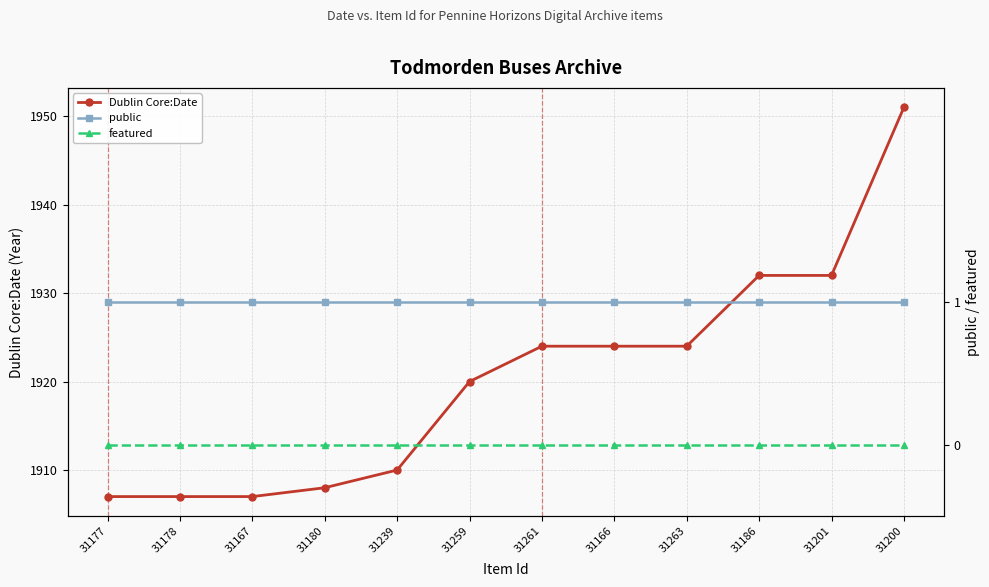

Reading left to right, extract all data points from this chart.

Dublin Core:Date: 31177=1907	31178=1907	31167=1907	31180=1908	31239=1910	31259=1920	31261=1924	31166=1924	31263=1924	31186=1932	31201=1932	31200=1951
public: 31177=1	31178=1	31167=1	31180=1	31239=1	31259=1	31261=1	31166=1	31263=1	31186=1	31201=1	31200=1
featured: 31177=0	31178=0	31167=0	31180=0	31239=0	31259=0	31261=0	31166=0	31263=0	31186=0	31201=0	31200=0